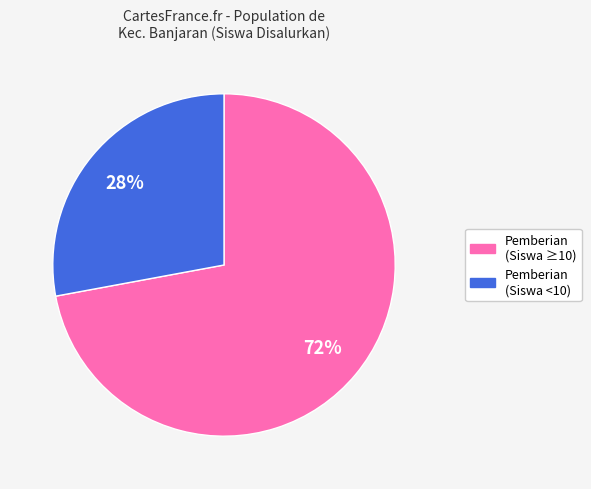

To the nearest percent, what is the average slice percentage?

50%